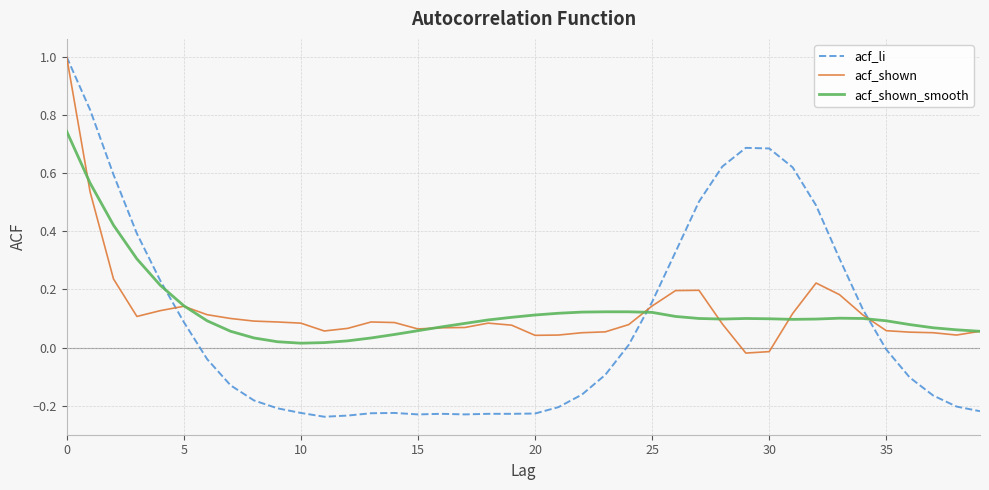

Which series has the widest spread of values?

acf_li